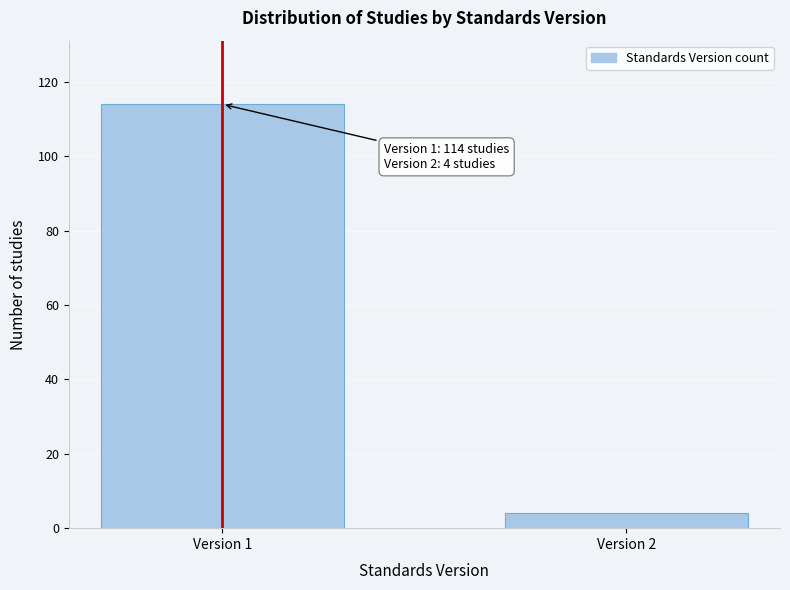

Reading left to right, extract all data points from this chart.

Version 1=114	Version 2=4